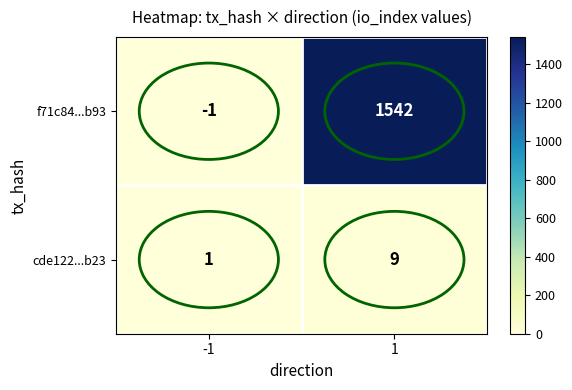

The cde122...b23 series shows 13 at 1. True or false?

False